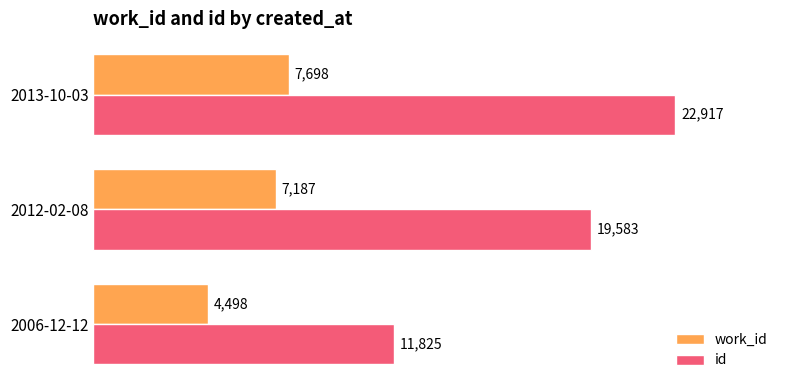

Between 2006-12-12 and 2013-10-03, which series saw the biggest shift?

id